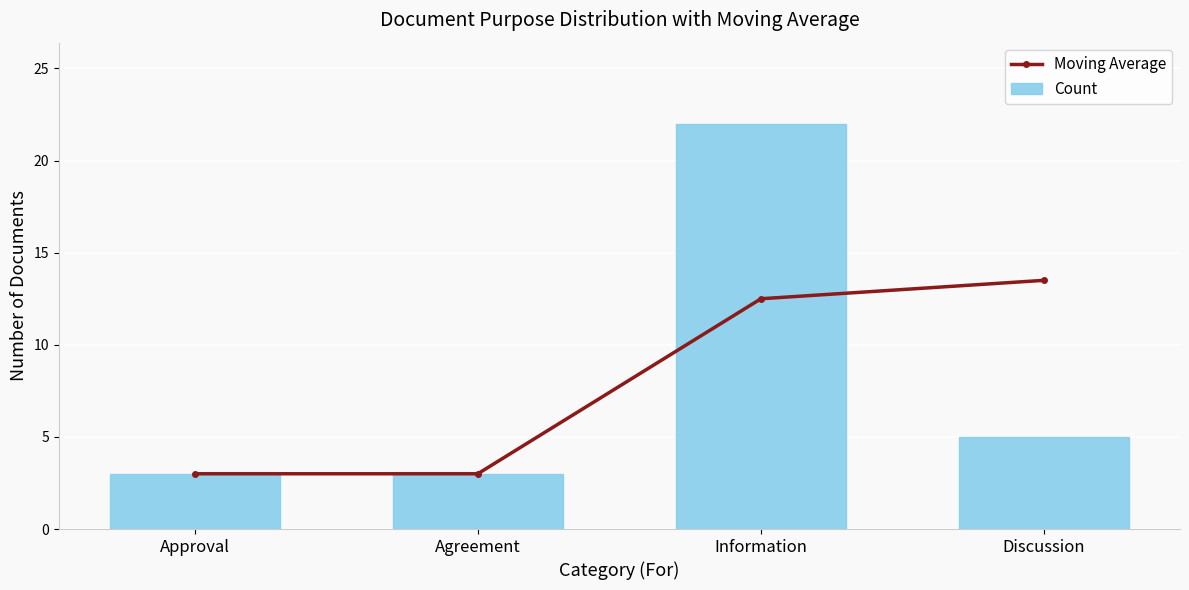

Reading left to right, extract all data points from this chart.

Moving Average: 3.0	3.0	12.5	13.5
Count: 3.0	3.0	22.0	5.0